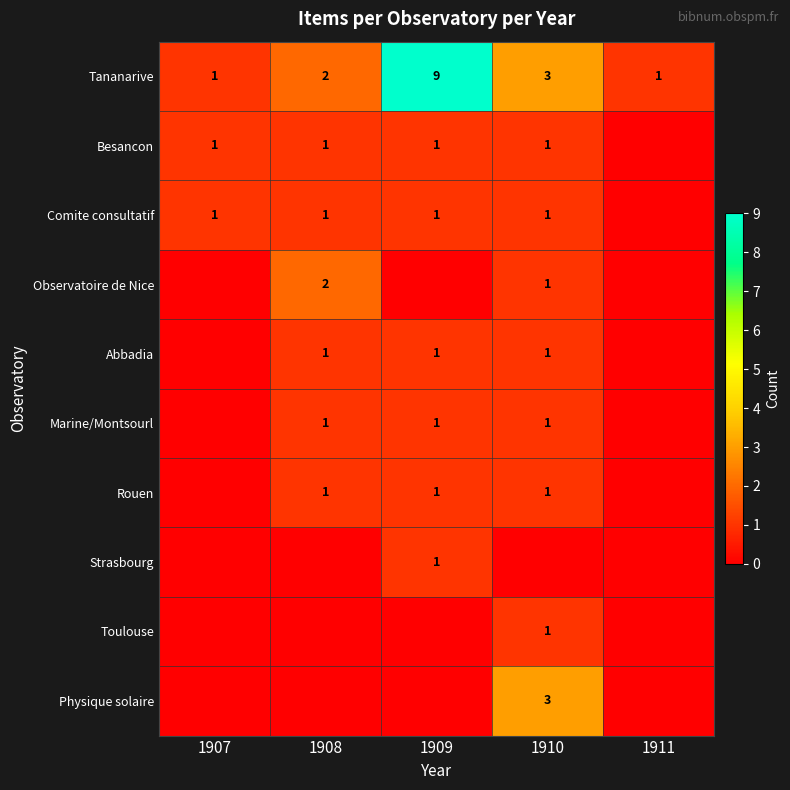

What is the maximum value shown in the chart?

9